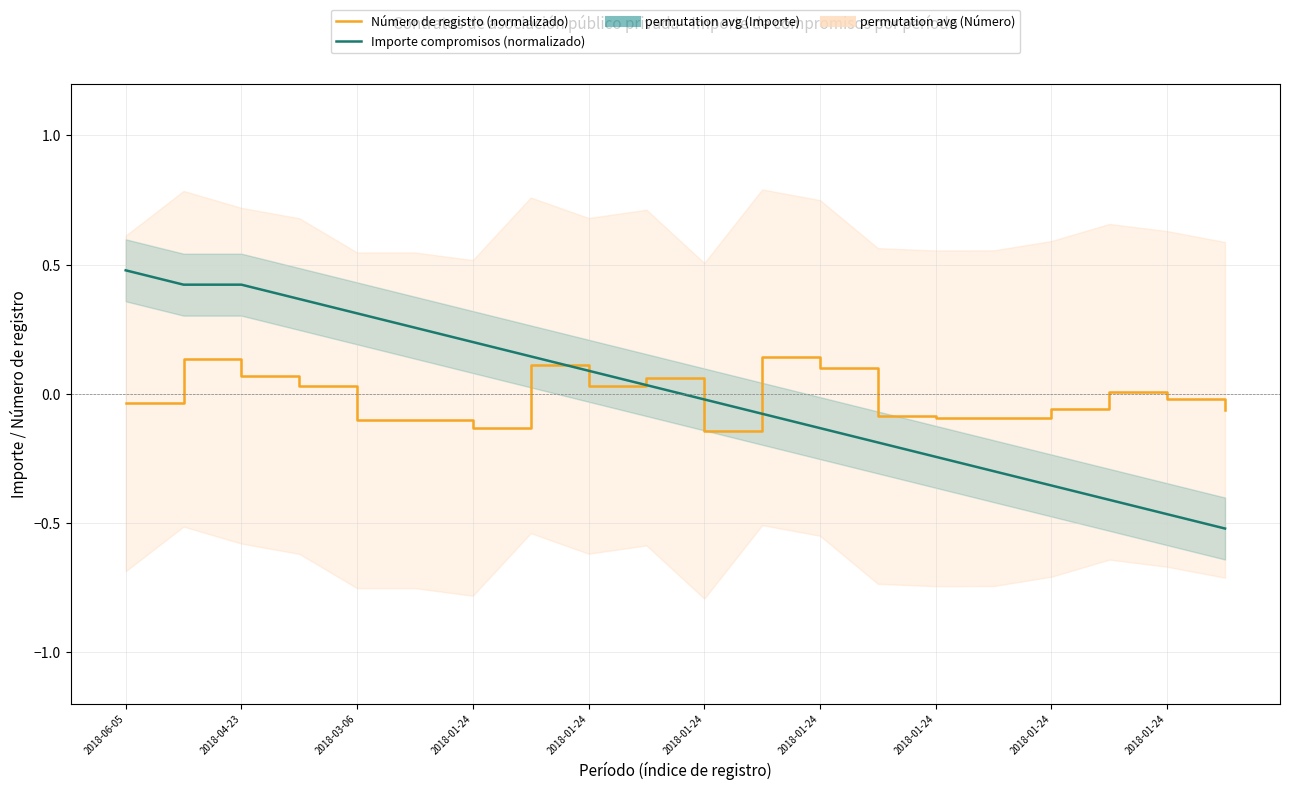

What is the difference between the maximum and minimum values in the Importe compromisos (normalizado) series?

1.0